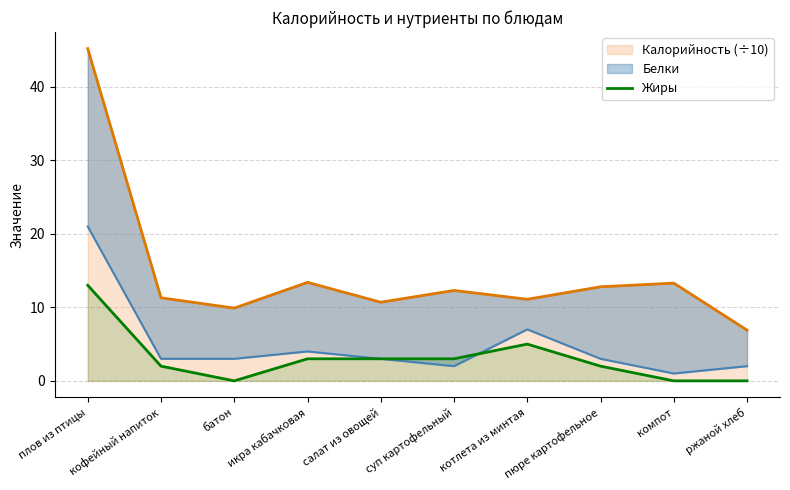

What is the maximum value shown in the chart?

13